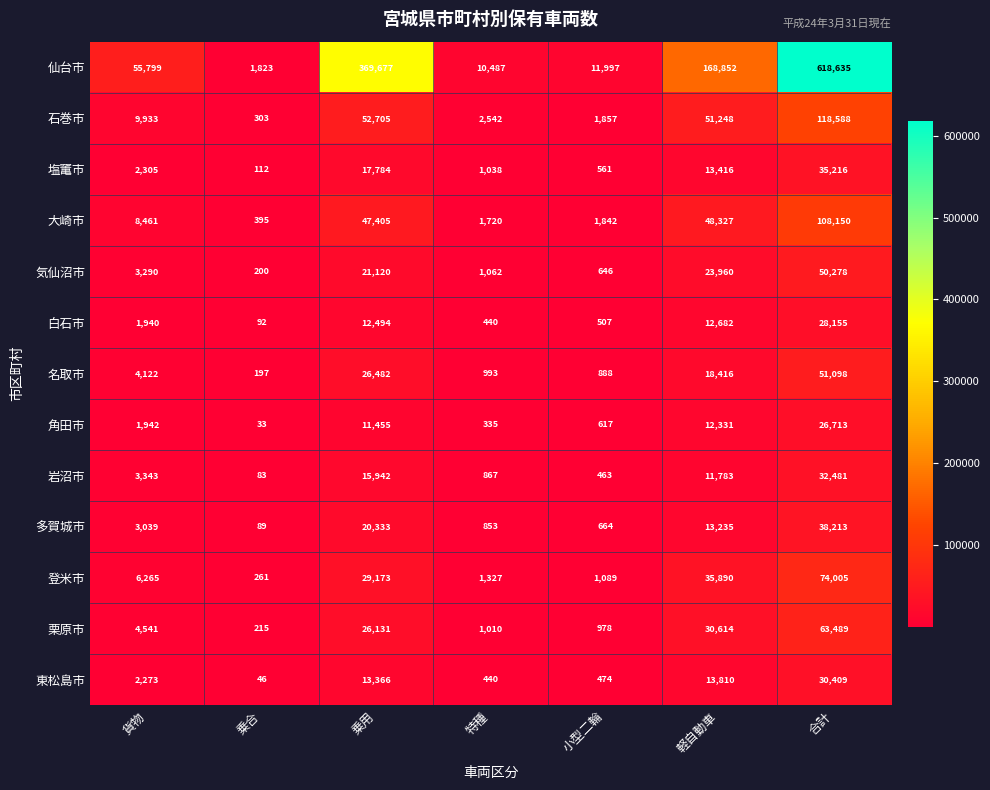

What is the sum of all 石巻市 values?

237176